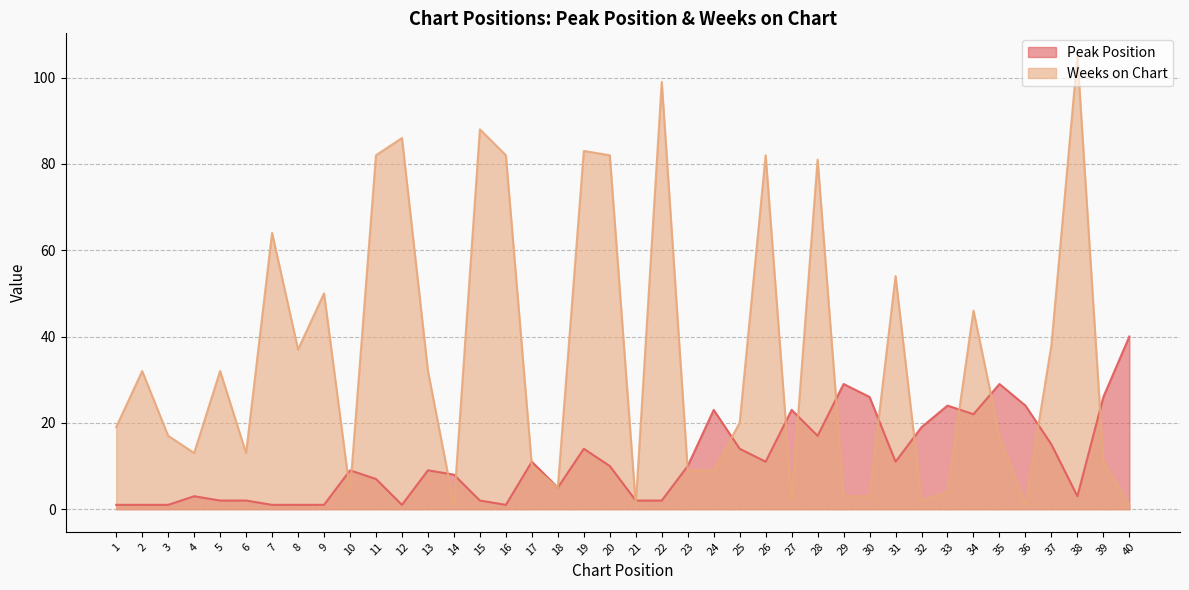

The value of Peak Position at 7 is 1. True or false?

False